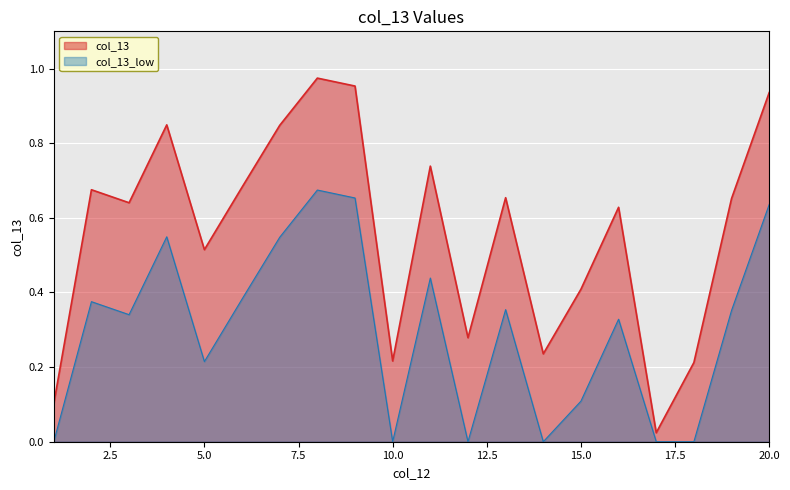

Which category has the highest value across all series?

8